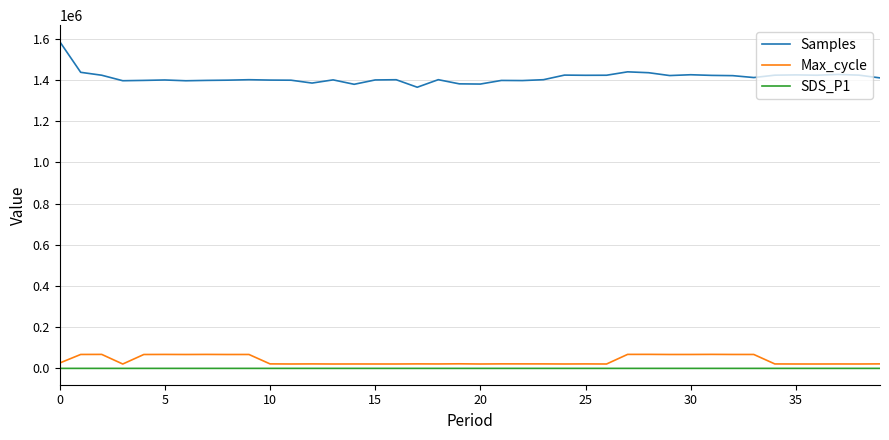

What is the maximum value shown in the chart?

1586251.0